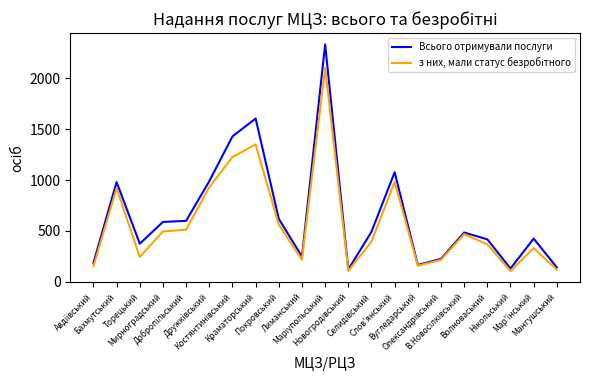

What is the minimum value shown in the chart?

105